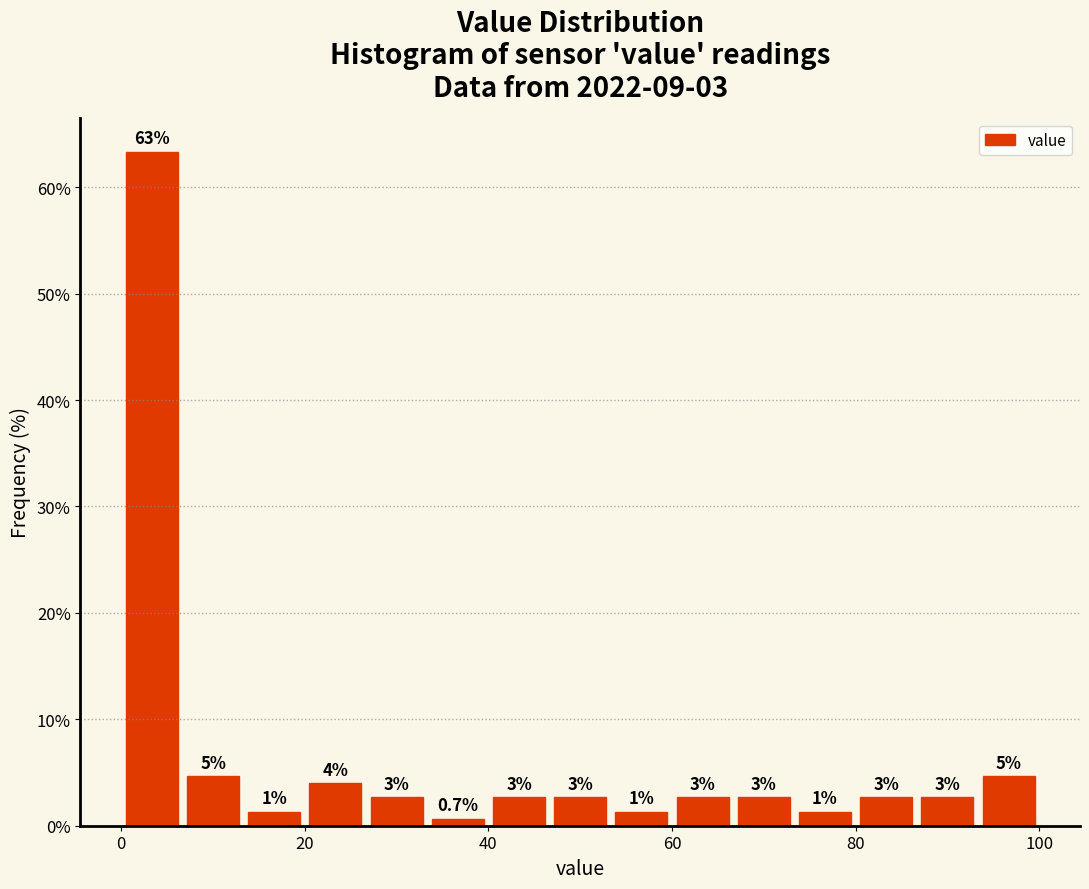

Read against the x-axis, roughly where is the centre of the tallest bar?

4